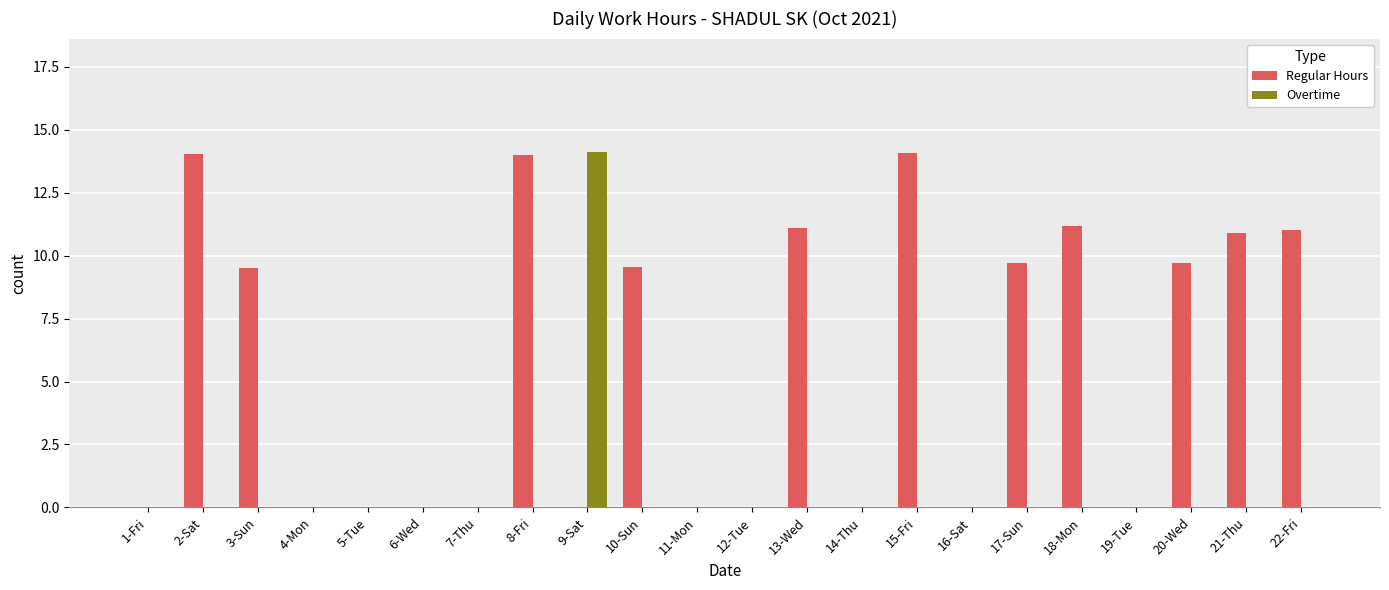

Which series has the largest total across all categories?

Regular Hours